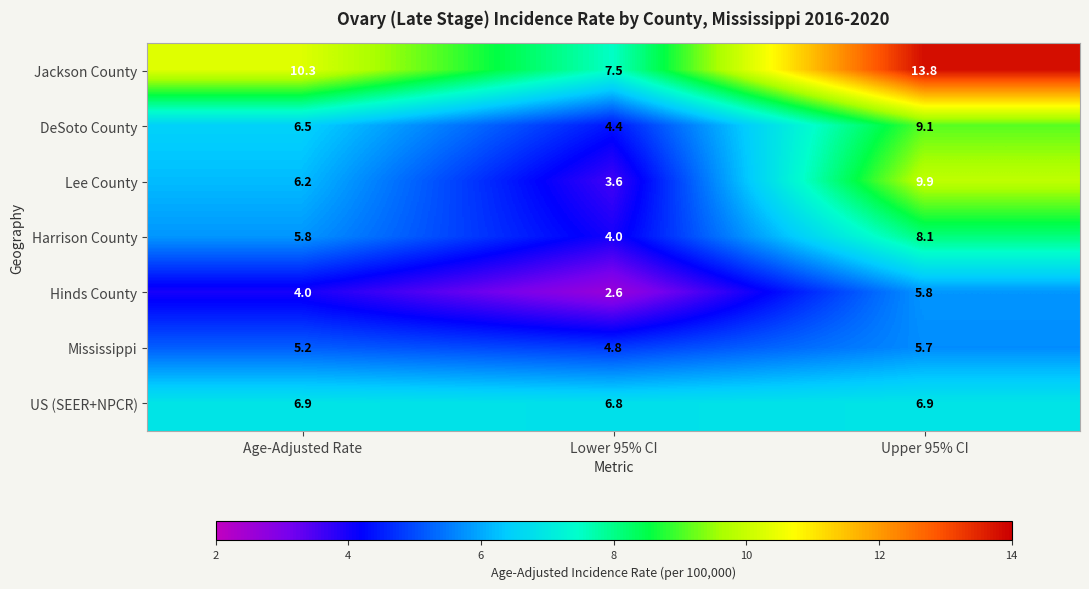

Count the number of categories in the chart.

3